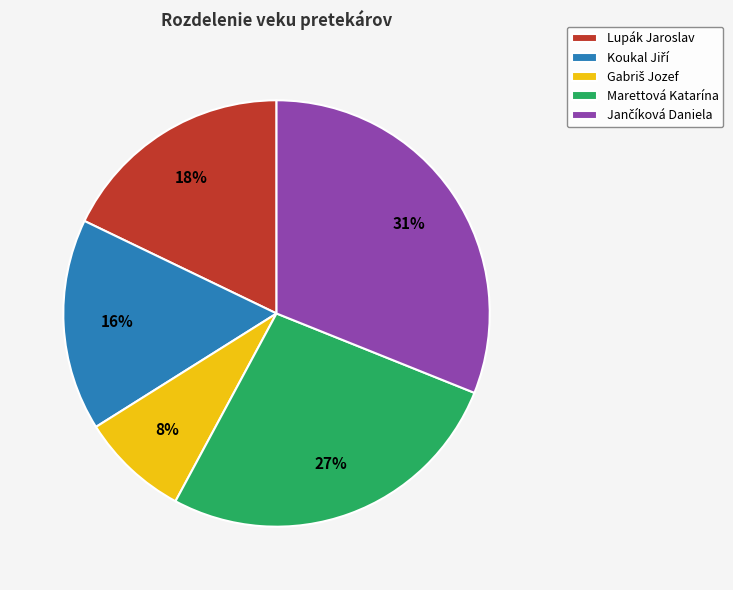

To the nearest percent, what portion does Lupák Jaroslav represent?

18%